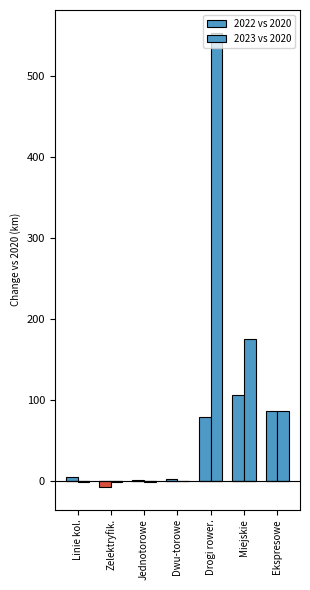

True or false: 2022 vs 2020 has a value of 0.0 at Zelektryfik..

True